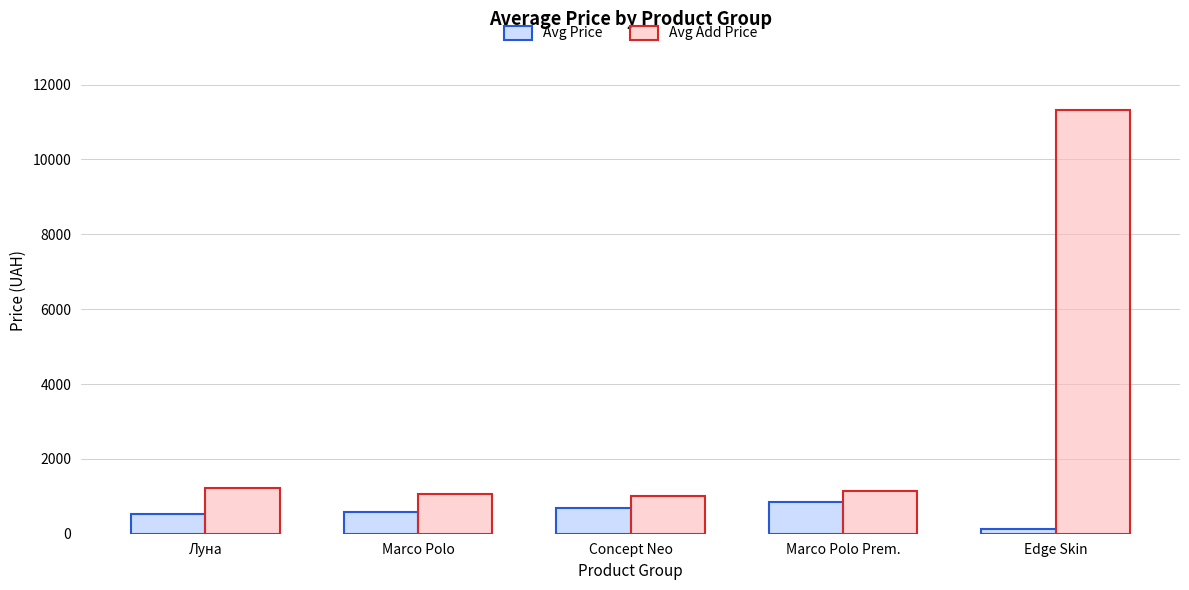

At which category is the sum across all series the highest?

Edge Skin